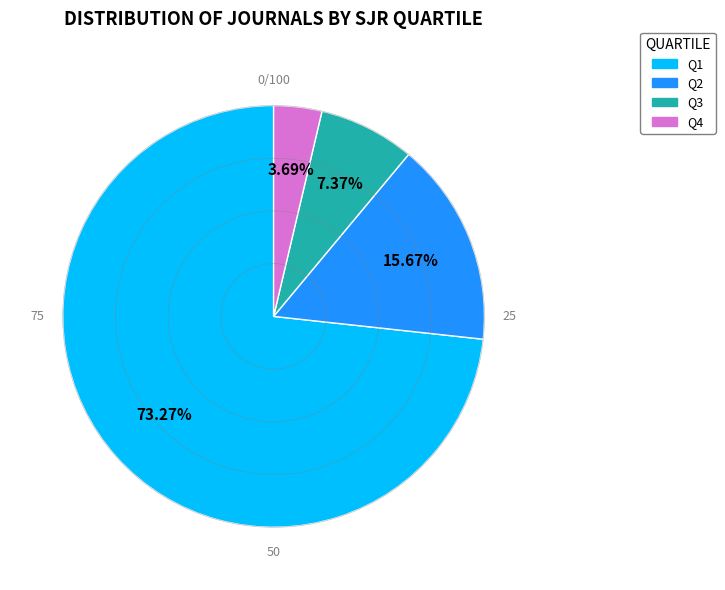

To the nearest percent, what is the difference between the Q1 and Q2 slice percentages?

58%